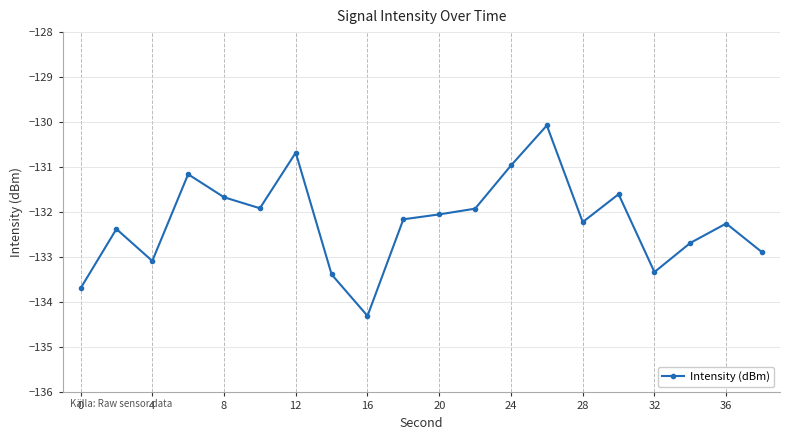

True or false: there are more than 0 points higher than both neighbors.

True